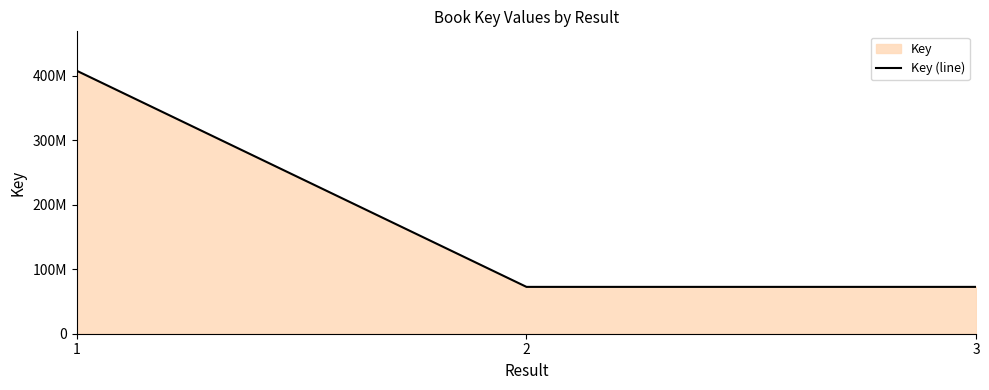

Reading left to right, list all the values displayed in this chart.

1=408086706	2=72690386	3=72689395